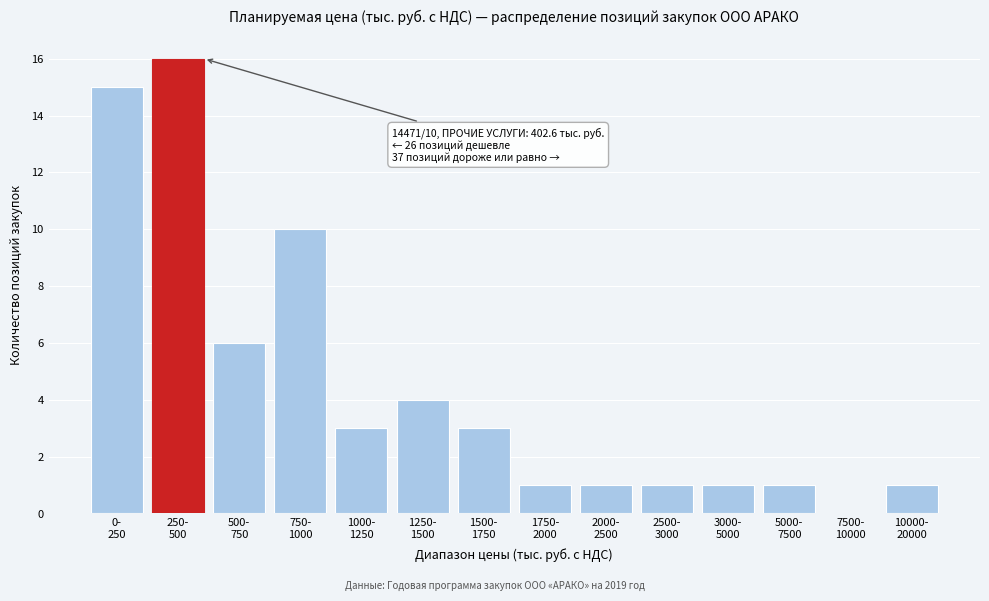

What is the greatest value displayed?

16